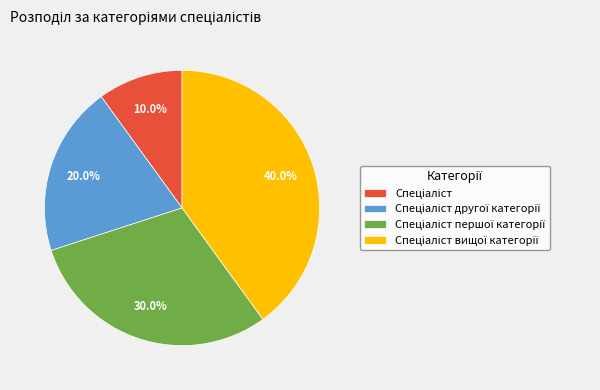

Is there any slice that represents more than half of the pie?

No